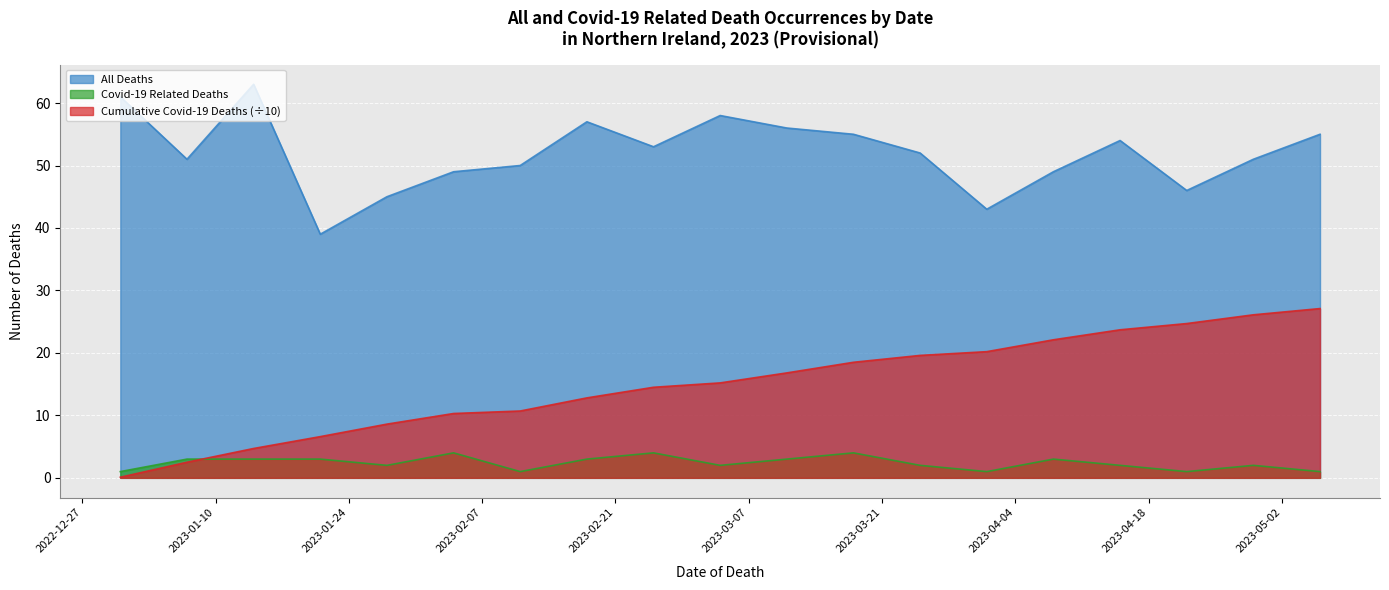

Which label corresponds to the smallest value in the chart?

2022-12-31